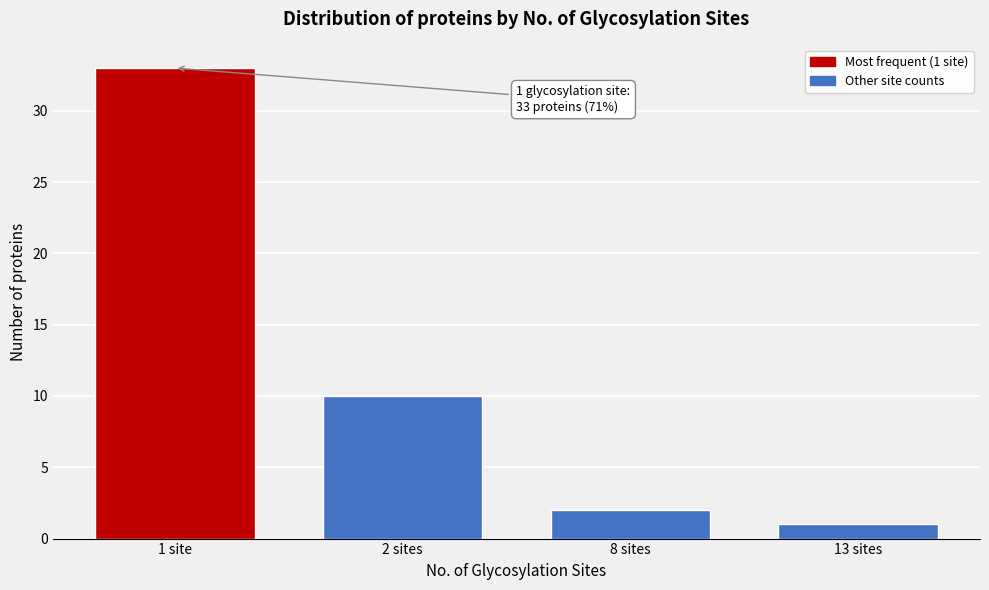

Reading right to left, extract all data points from this chart.

13 sites=1	8 sites=2	2 sites=10	1 site=33